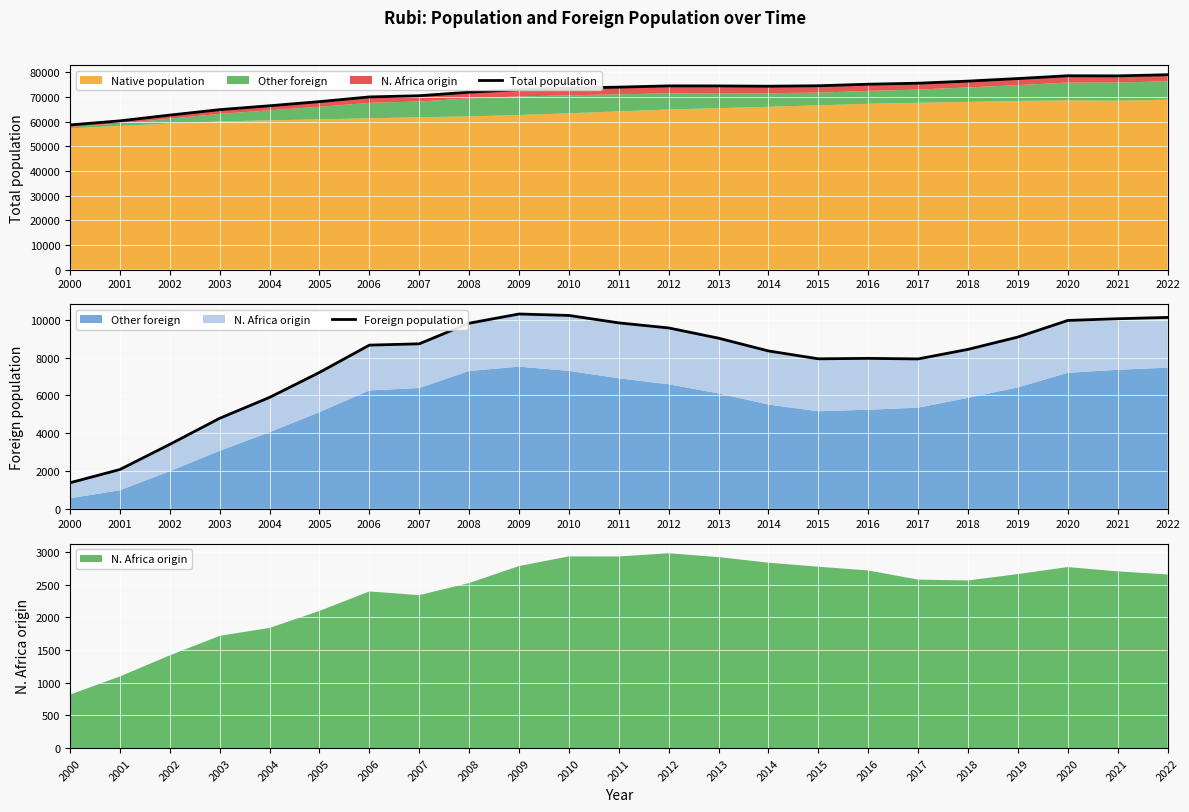

At which label is Foreign population closest to 5839?

2004